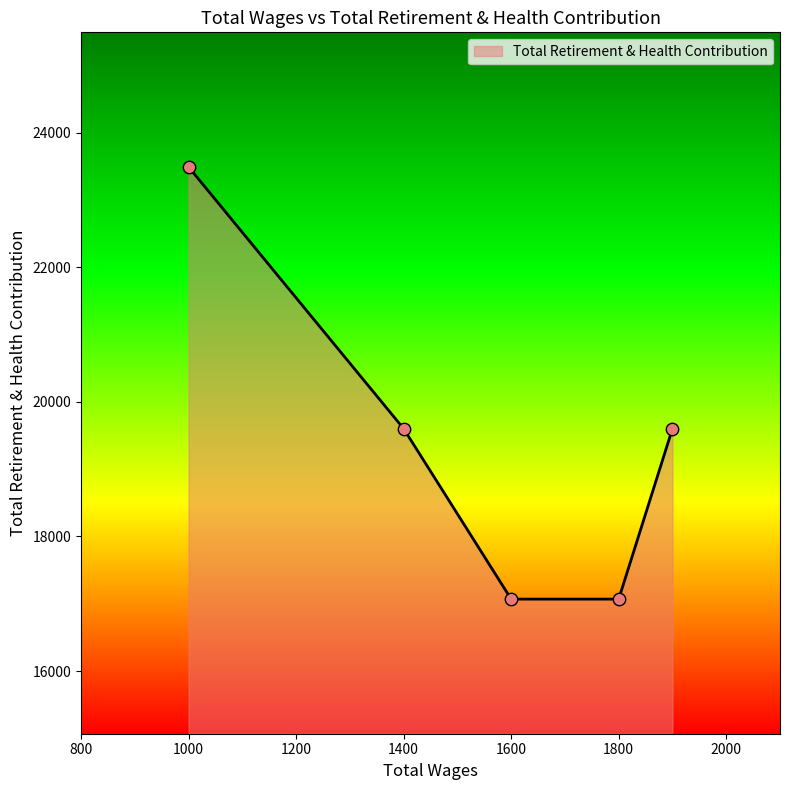

True or false: the data has more than 2 interior local peaks.

False